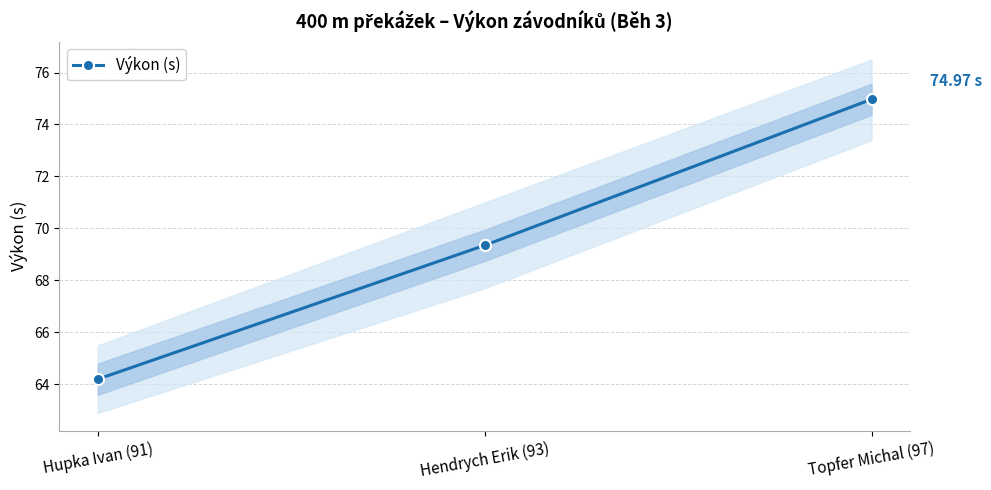

How many lines are shown in the chart?

1